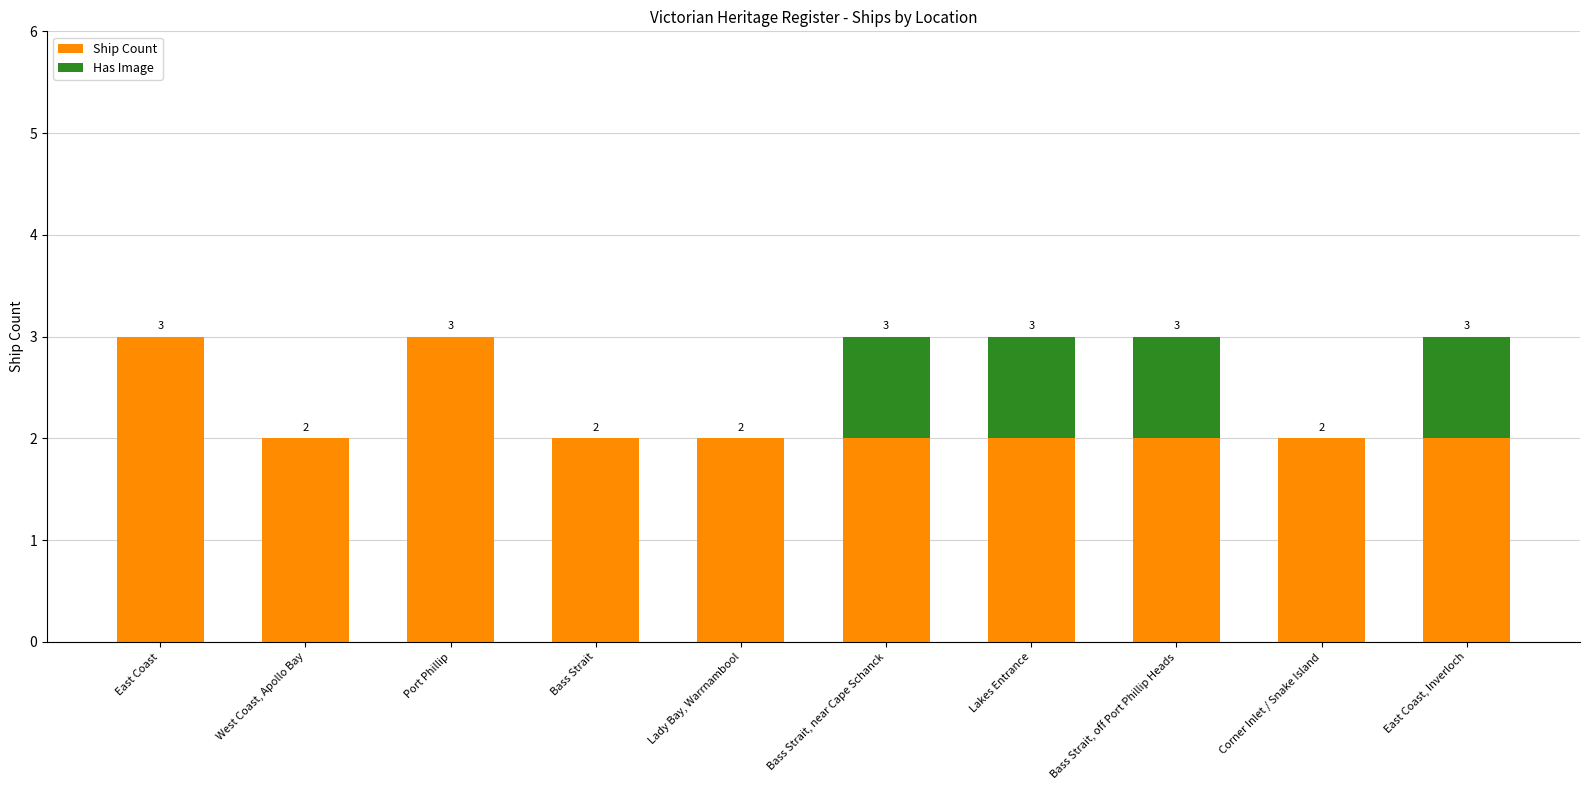

Count the number of data series in this chart.

2